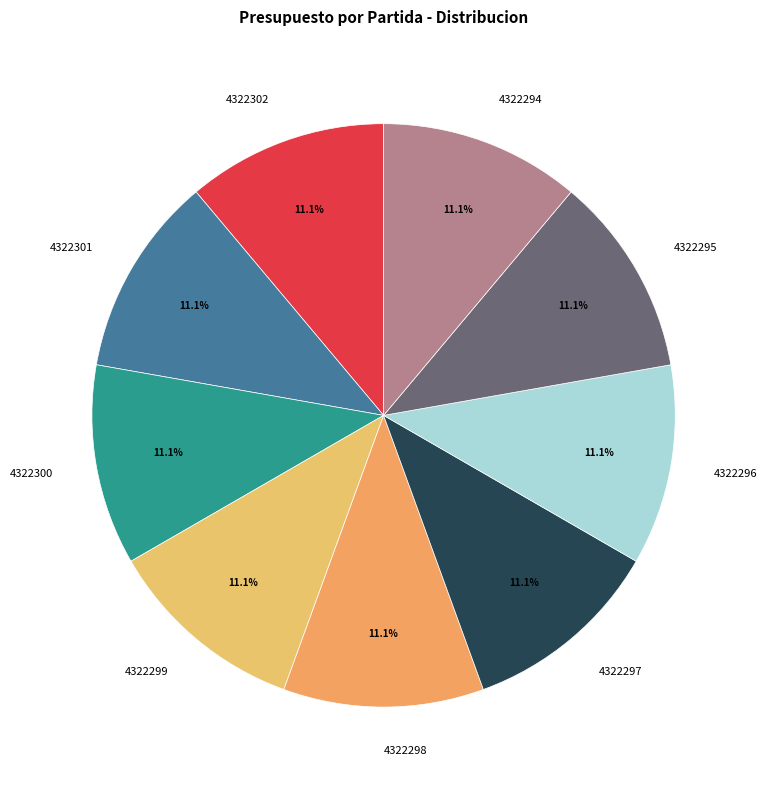

What is the ratio of the value at 4322295 to the value at 4322294?

1.0